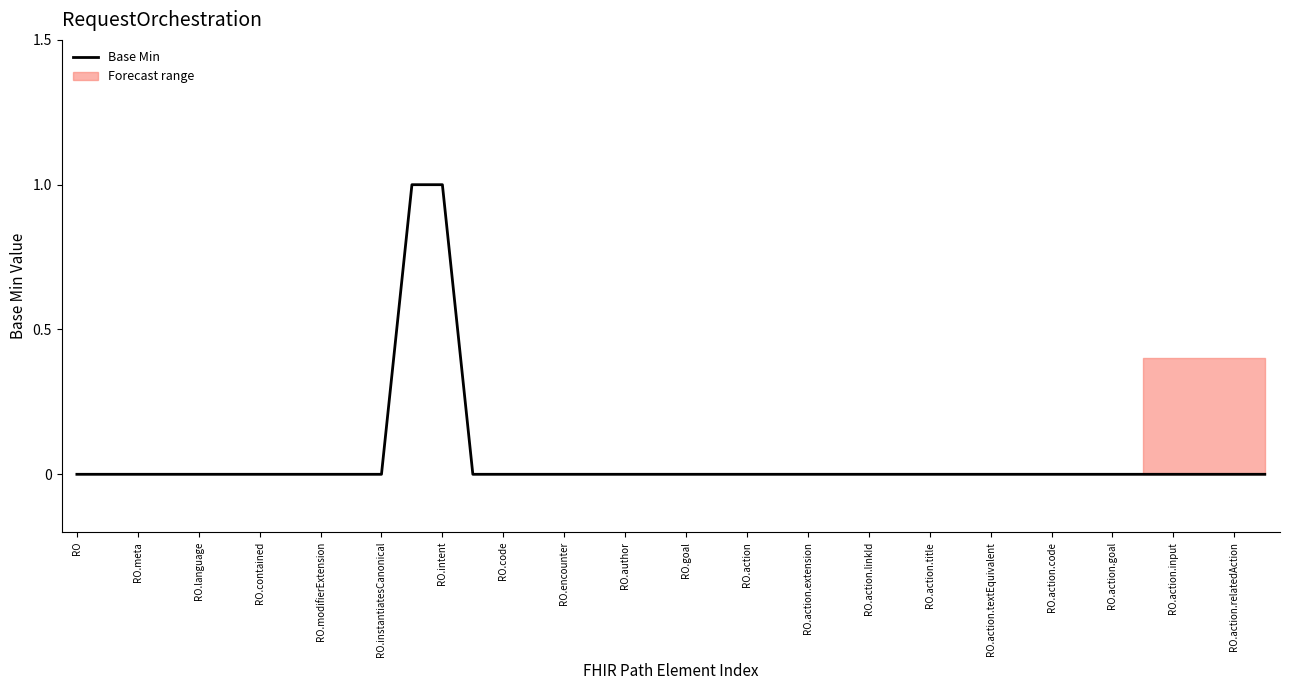

The value of Base Min at RO.instantiatesCanonical is 1. True or false?

False